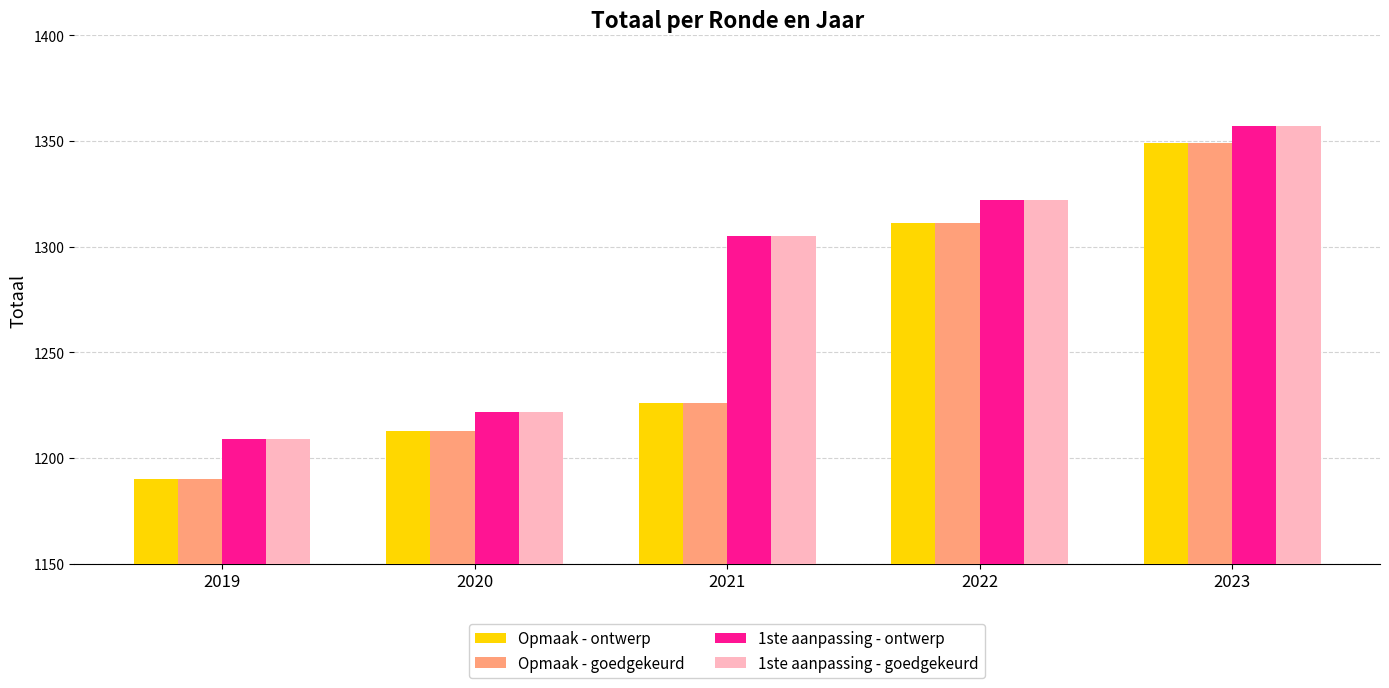

True or false: Opmaak - ontwerp has a value of 459 at 2021.

False